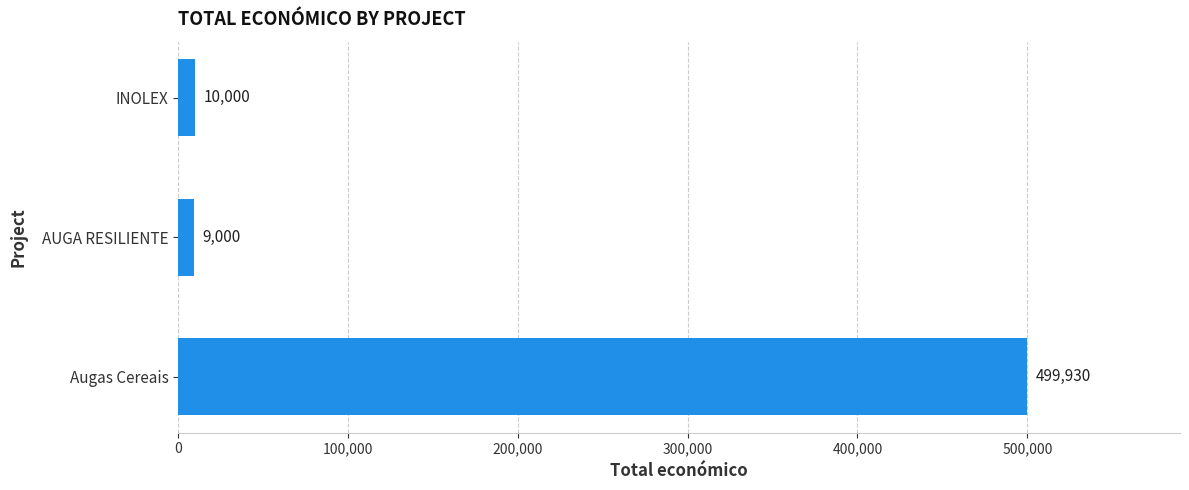

Where is the data nearest to the value 254465?

INOLEX